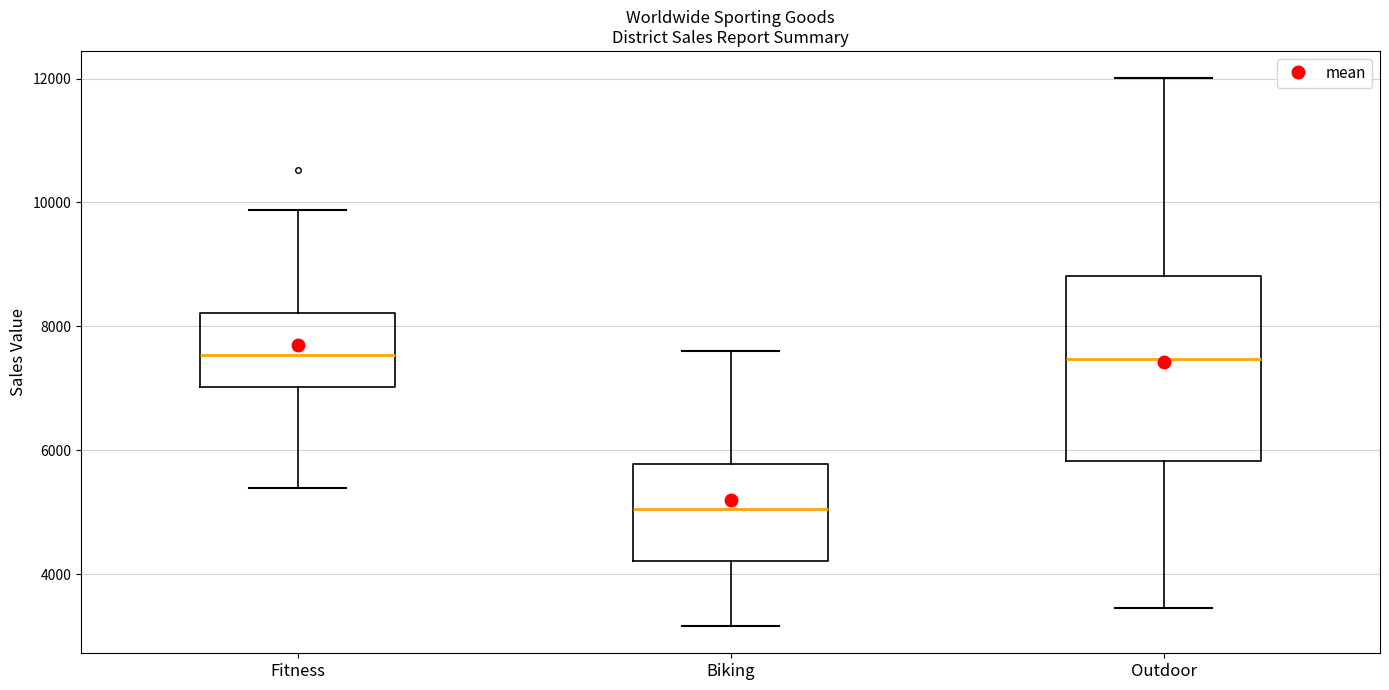

Reading left to right, read every box against the y-axis: the position of its median line, the range the box covers, and the ends of its whiskers. The values are not printed on the chart, so give them approximately, as read against the axis.

Fitness: median 7600, box 7000 to 8200, whiskers 5400 to 9800
Biking: median 5000, box 4200 to 5800, whiskers 3200 to 7600
Outdoor: median 7400, box 5800 to 8800, whiskers 3400 to 12000